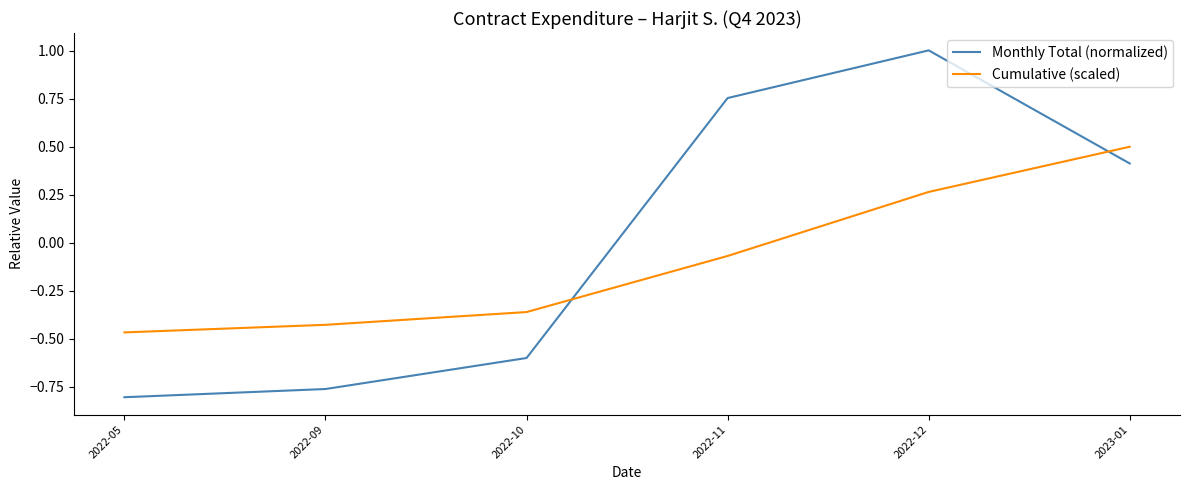

Which series changed the most between 2022-09 and 2022-11?

Monthly Total (normalized)